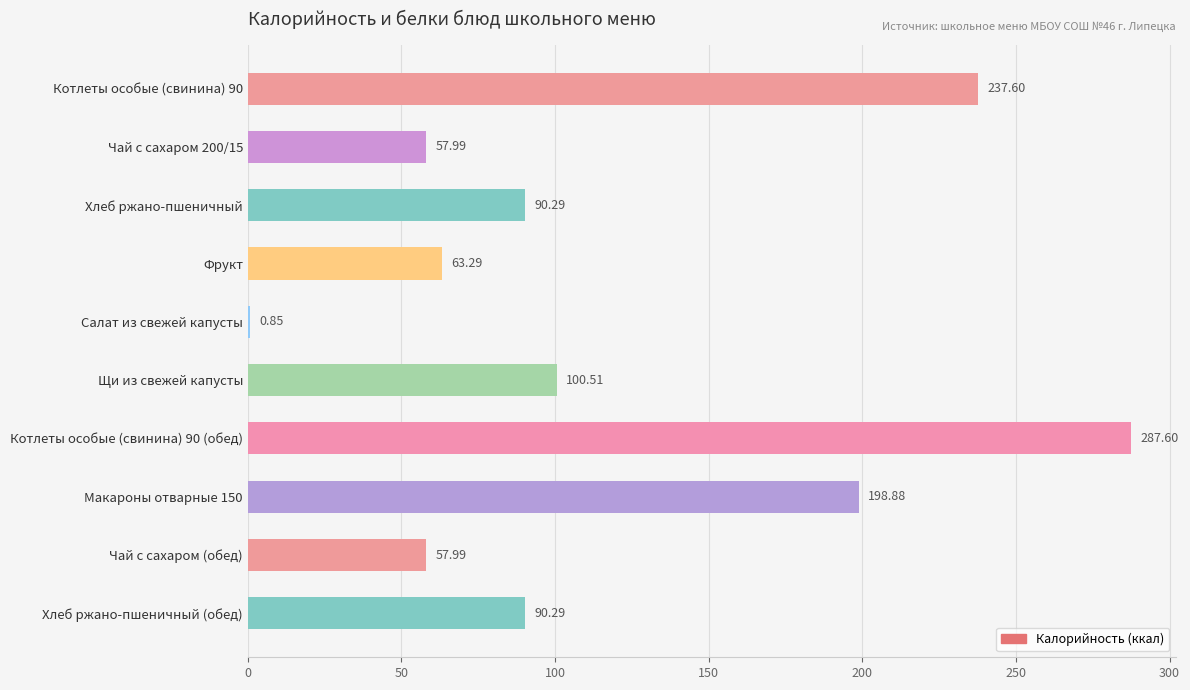

Count the number of data series in this chart.

1